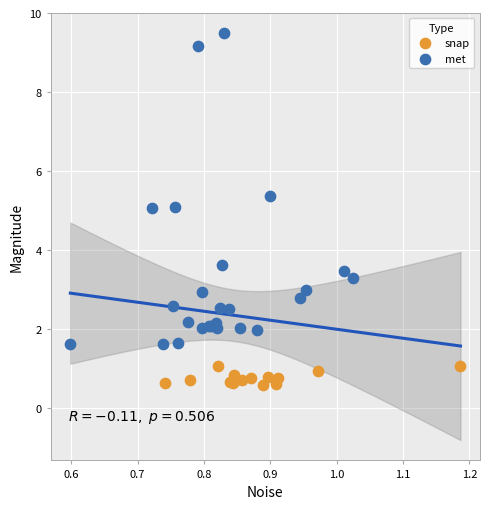

Which series reaches the minimum Y coordinate?

snap